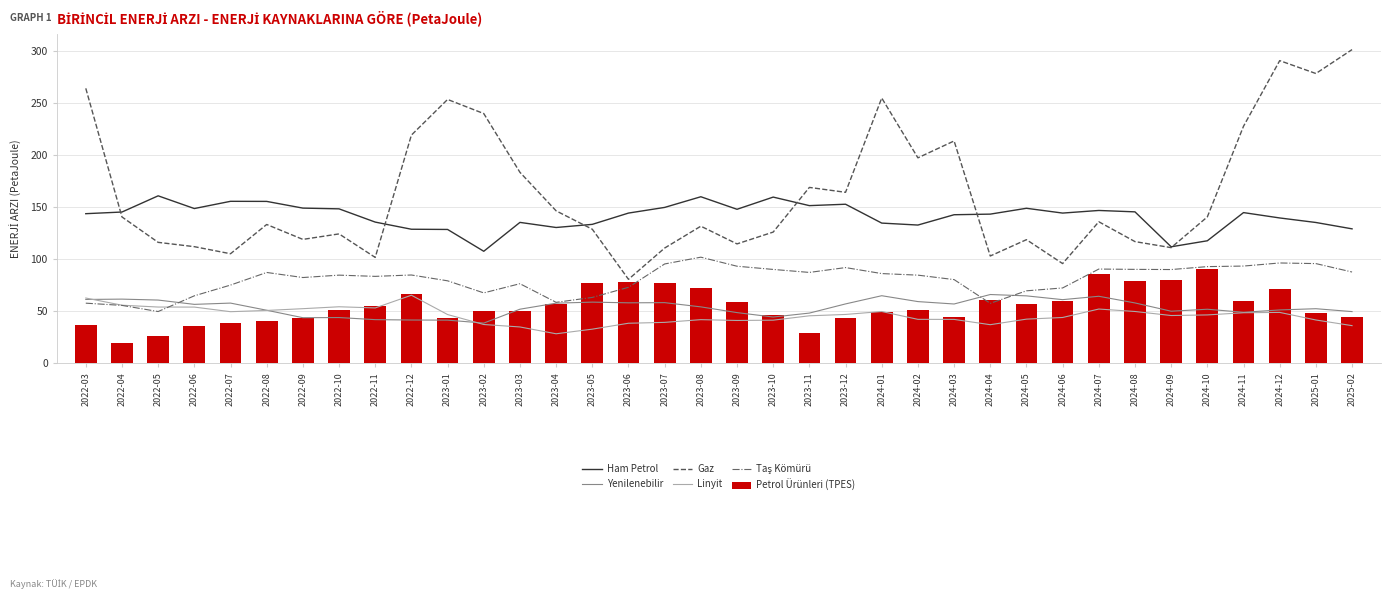

What is the label of the 26th bar from the left?

2024-04